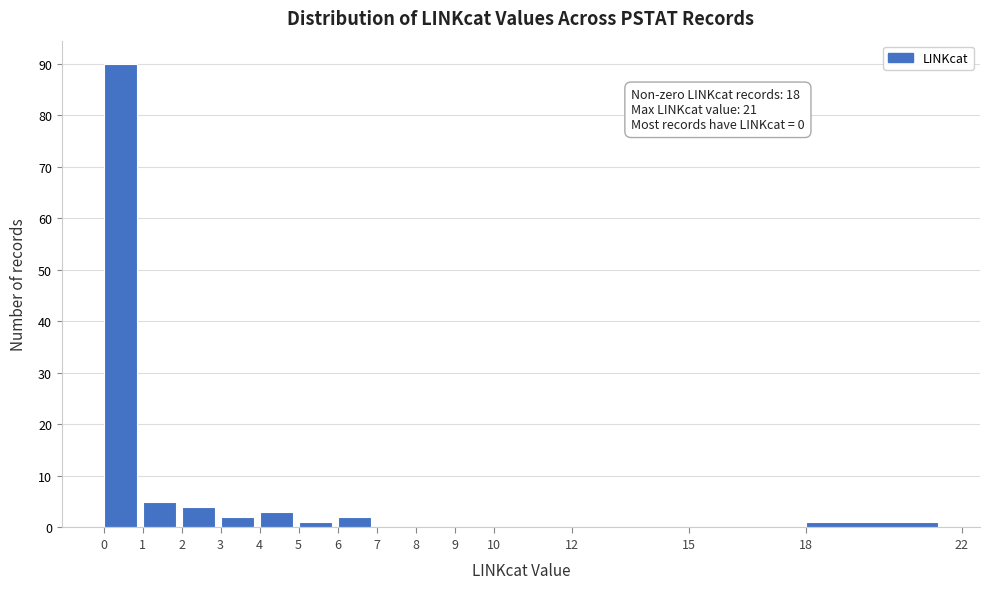

Which range on the x-axis has the tallest bar?

0 to 1